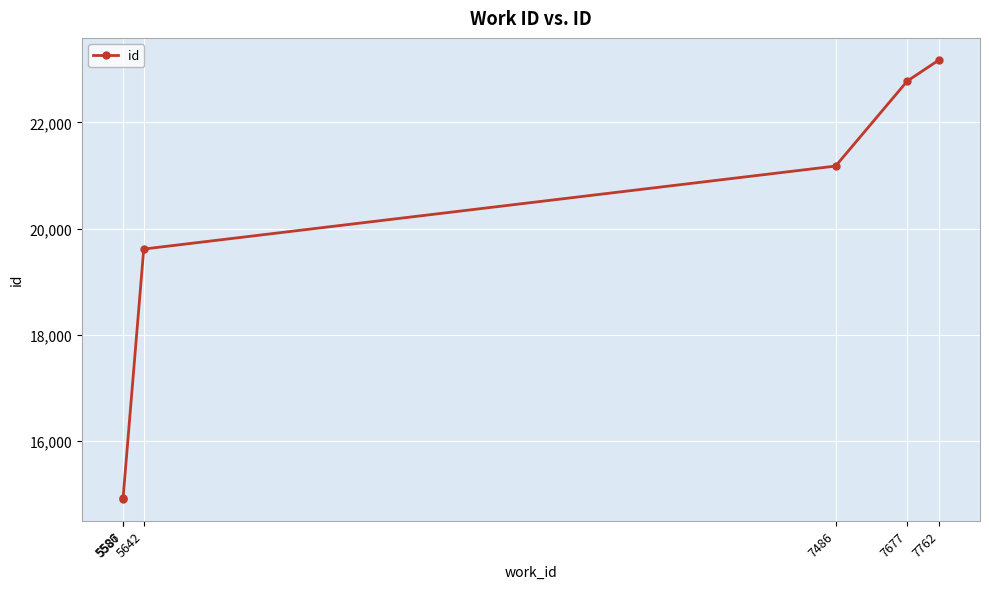

How many categories are shown in the chart?

6